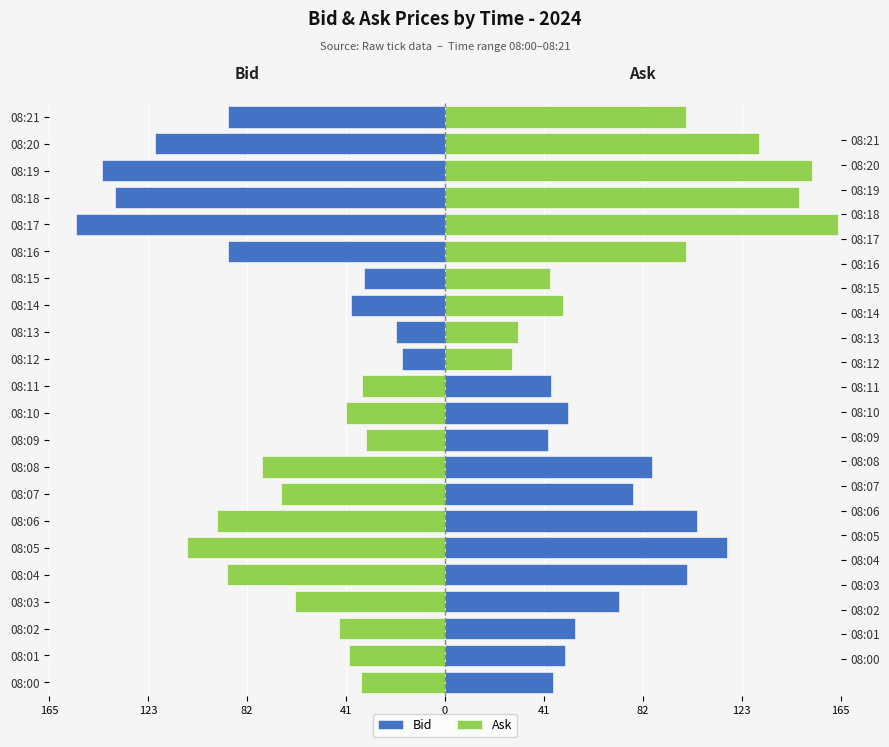

What is the maximum value for Ask?

164.1